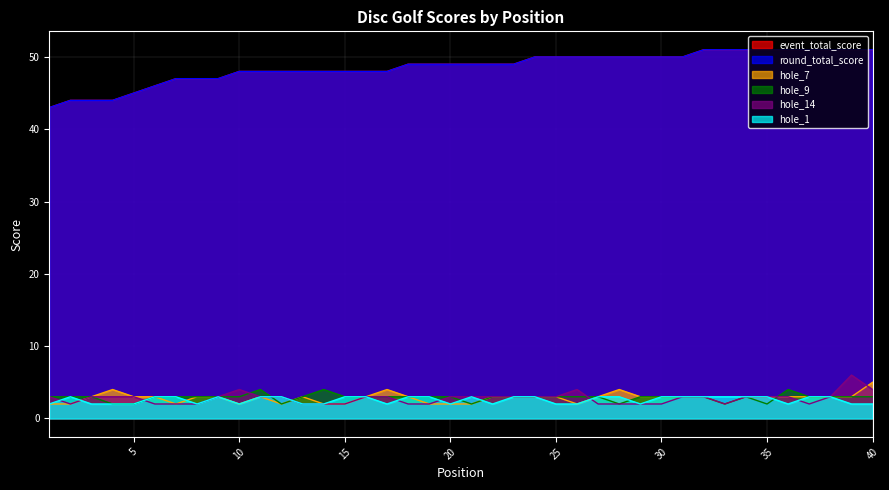

At which category is the sum across all series the highest?

39